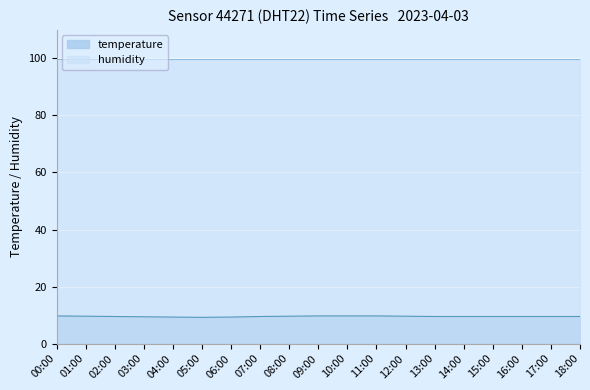

Is it true that the value at 05:00 is 9.2?

True